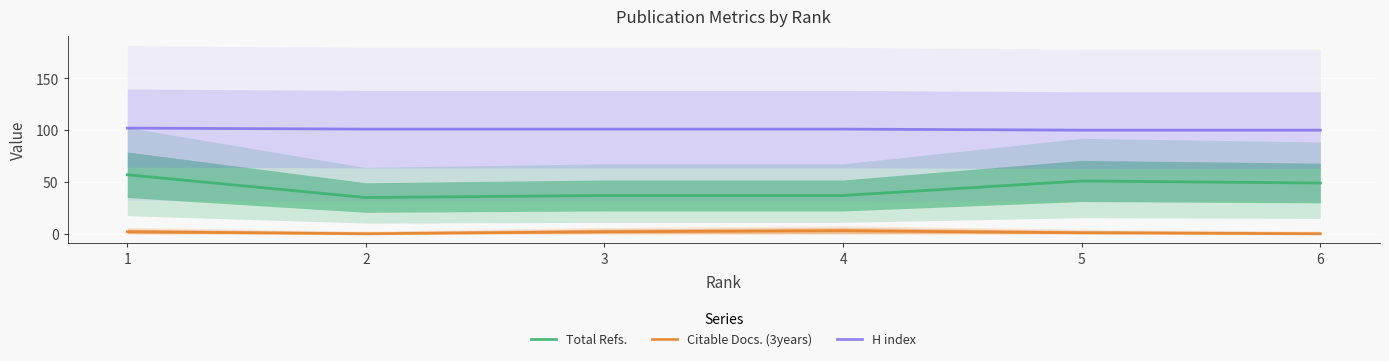

True or false: H index and Total Refs. cross at least once.

False